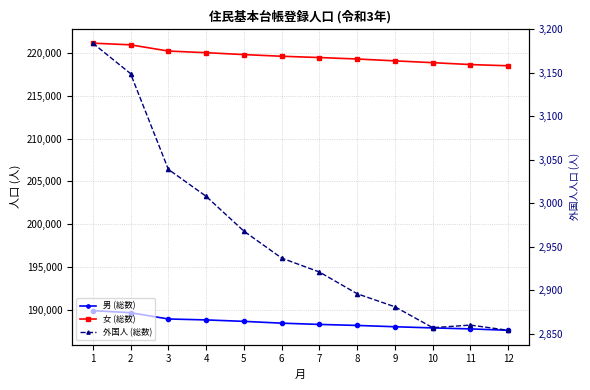

True or false: 男 (総数) and 外国人 (総数) intersect in this chart.

False